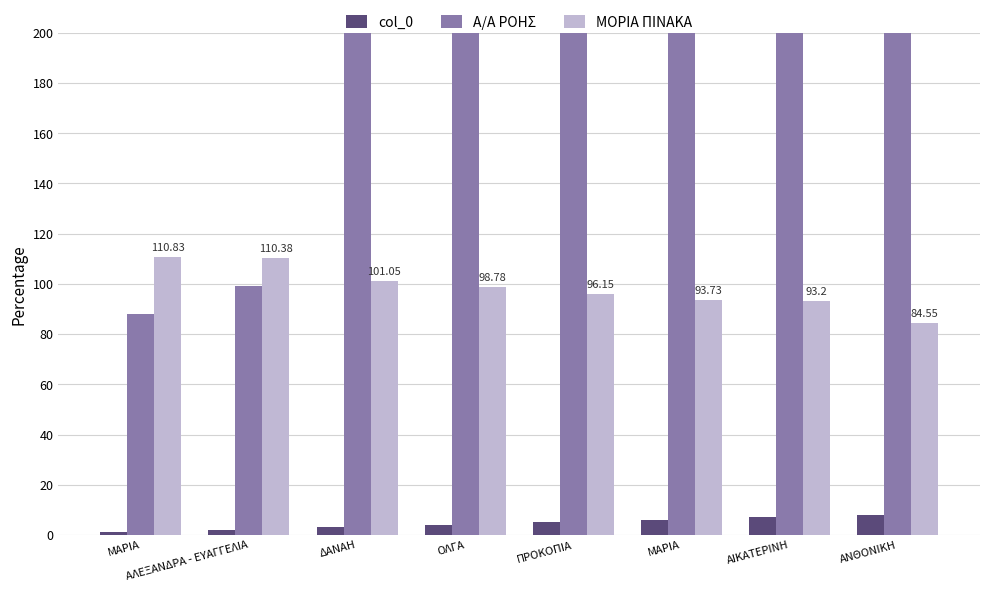

Reading right to left, what are all the values shown in this chart?

col_0: ΑΝΘΟΝΙΚΗ=8.0	ΑΙΚΑΤΕΡΙΝΗ=7.0	ΜΑΡΙΑ=6.0	ΠΡΟΚΟΠΙΑ=5.0	ΟΛΓΑ=4.0	ΔΑΝΑΗ=3.0	ΑΛΕΞΑΝΔΡΑ - ΕΥΑΓΓΕΛΙΑ=2.0	ΜΑΡΙΑ=1.0
Α/Α ΡΟΗΣ: ΑΝΘΟΝΙΚΗ=1171.0	ΑΙΚΑΤΕΡΙΝΗ=666.0	ΜΑΡΙΑ=636.0	ΠΡΟΚΟΠΙΑ=538.0	ΟΛΓΑ=441.0	ΔΑΝΑΗ=358.0	ΑΛΕΞΑΝΔΡΑ - ΕΥΑΓΓΕΛΙΑ=99.0	ΜΑΡΙΑ=88.0
ΜΟΡΙΑ ΠΙΝΑΚΑ: ΑΝΘΟΝΙΚΗ=84.5	ΑΙΚΑΤΕΡΙΝΗ=93.2	ΜΑΡΙΑ=93.7	ΠΡΟΚΟΠΙΑ=96.2	ΟΛΓΑ=98.8	ΔΑΝΑΗ=101.0	ΑΛΕΞΑΝΔΡΑ - ΕΥΑΓΓΕΛΙΑ=110.4	ΜΑΡΙΑ=110.8